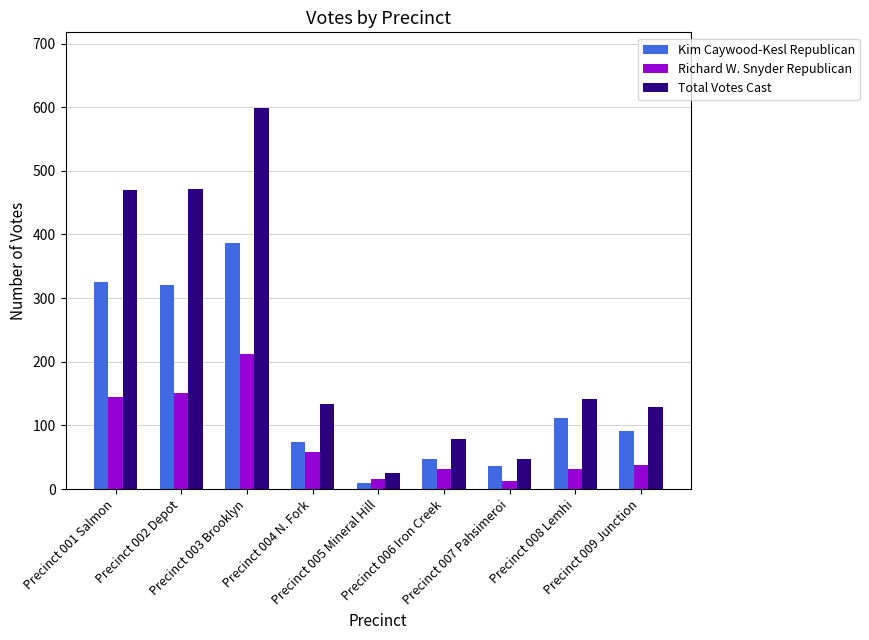

Rank the series by their maximum value, from highest to lowest.

Total Votes Cast, Kim Caywood-Kesl Republican, Richard W. Snyder Republican